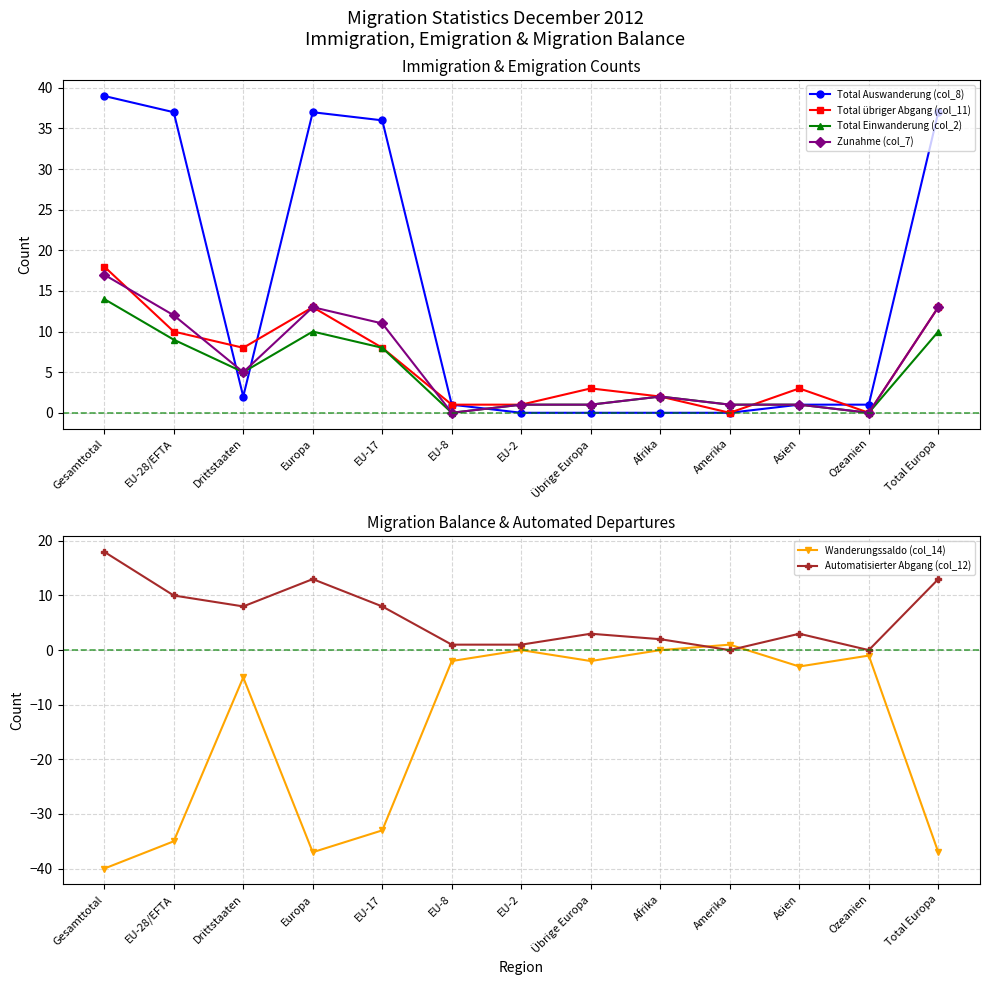

What is the difference between the Total Auswanderung (col_8) values at Drittstaaten and Europa?

35